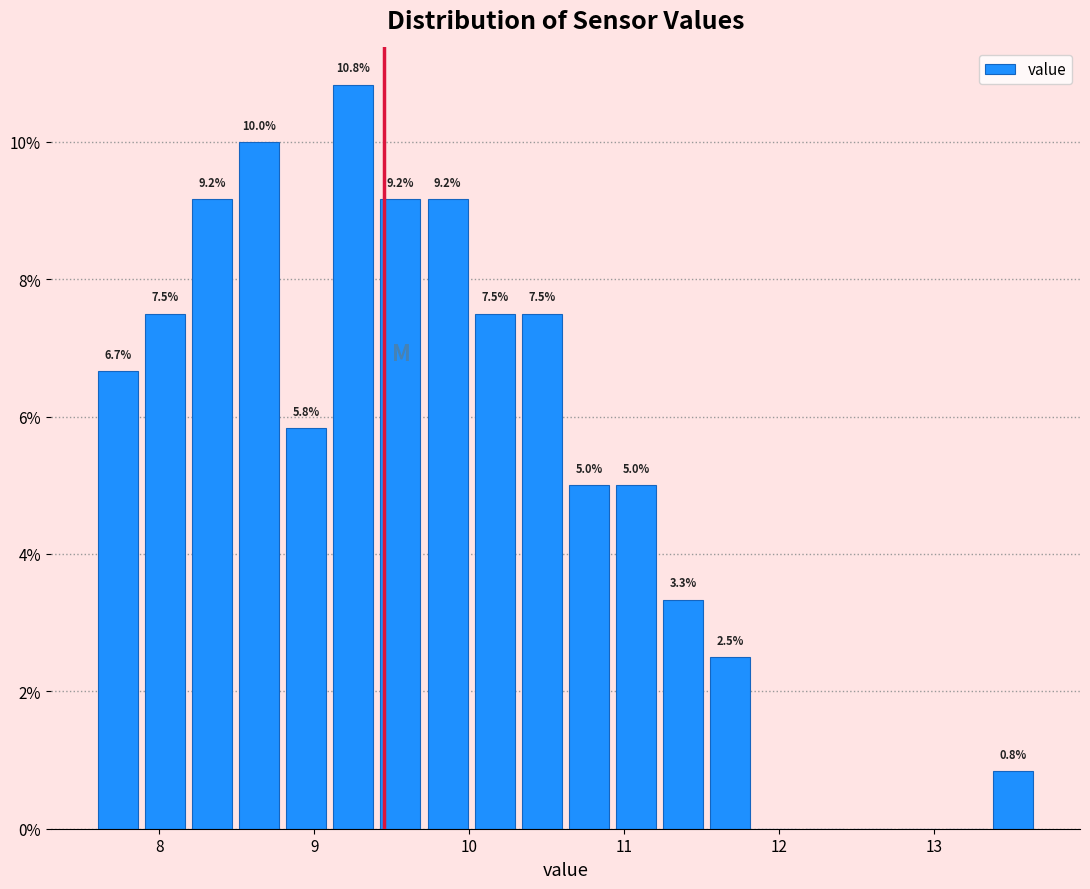

Read against the x-axis, roughly where is the centre of the tallest bar?

9.3